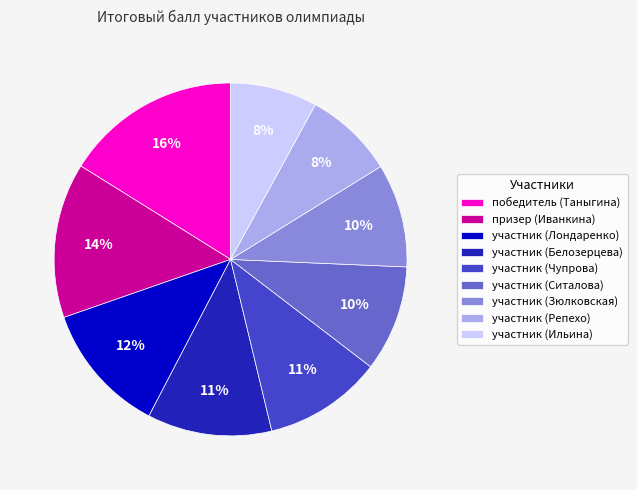

Which slice is the largest?

победитель (Таныгина)